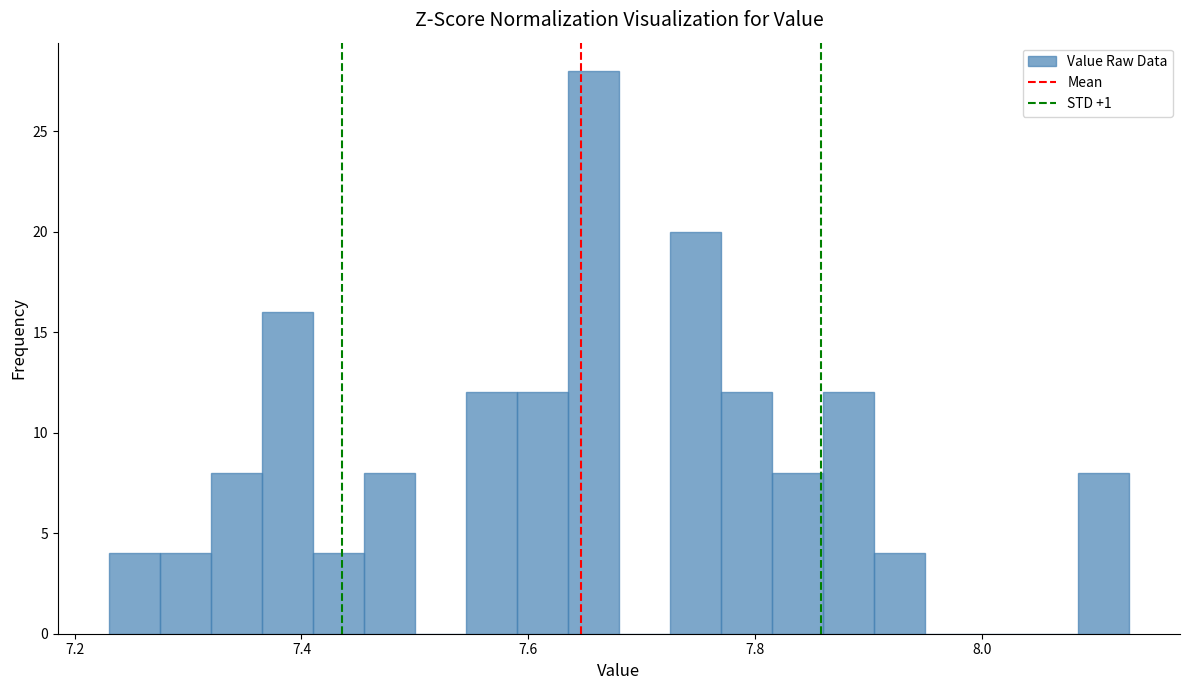

Around what value on the x-axis is the tallest bar? Give the approximate position of its centre, as read against the axis.

7.66